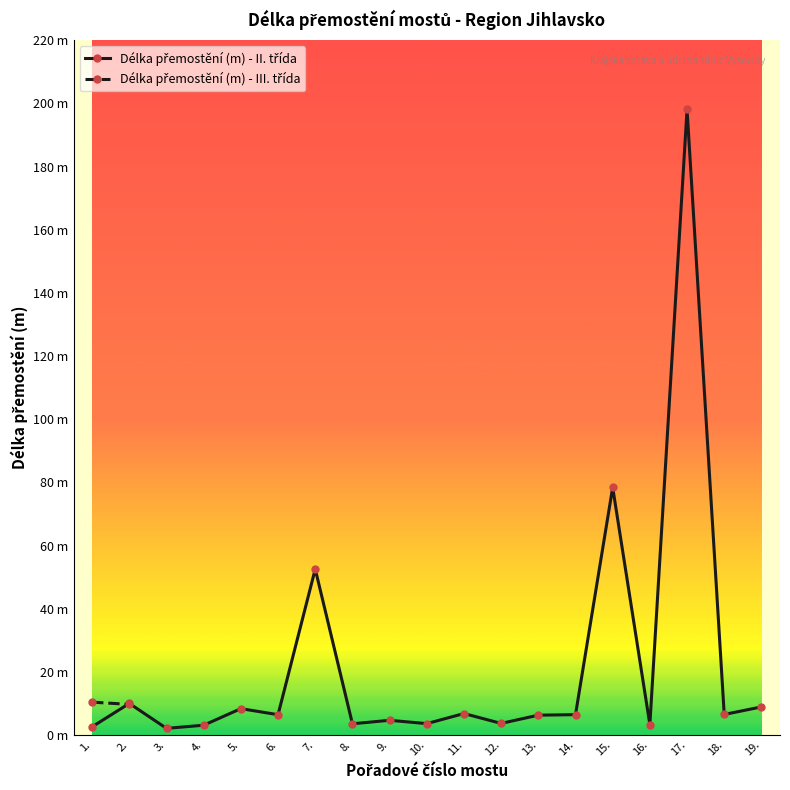

Does the chart have visible grid lines?

No